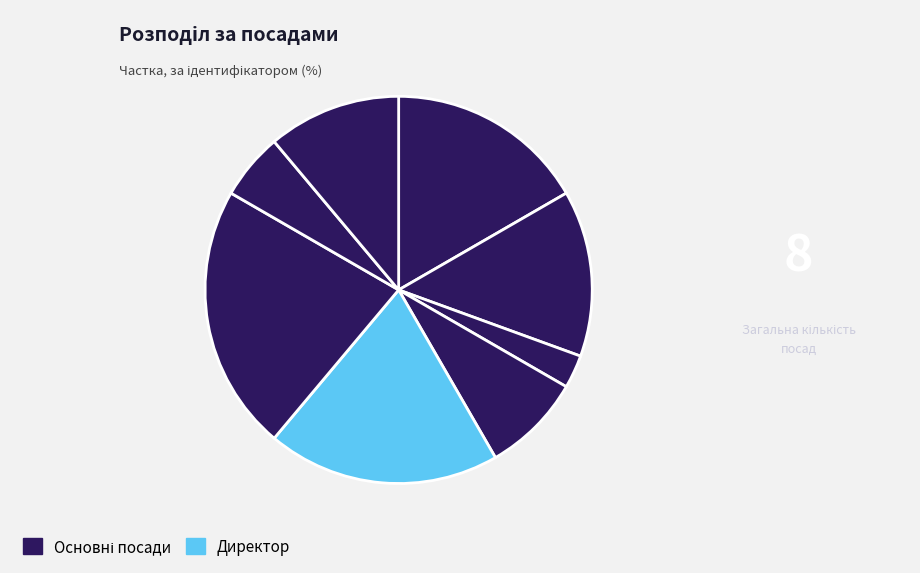

Count the number of slices in the pie.

8